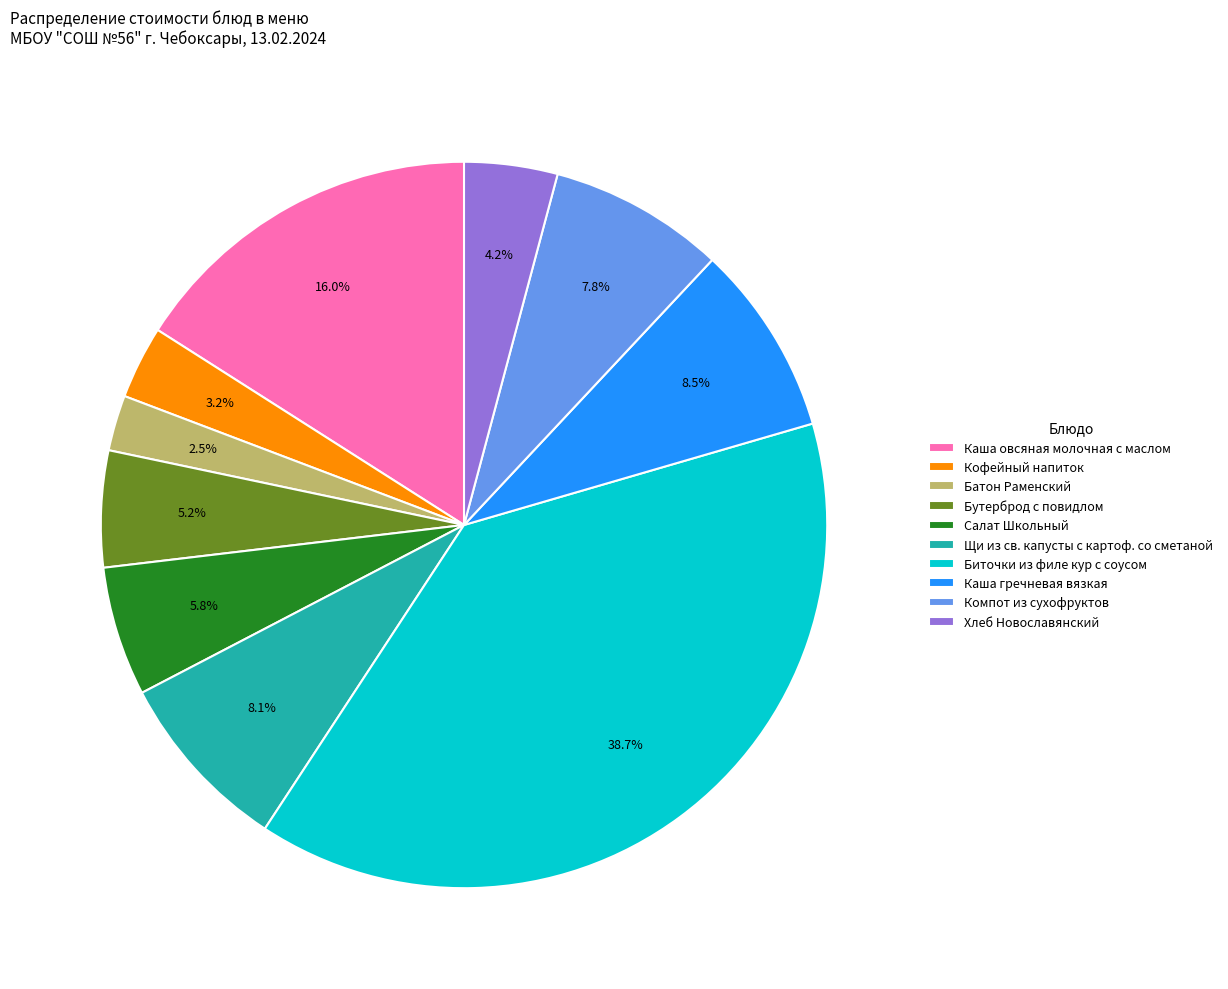

Does Кофейный напиток account for over 50% of the chart?

No